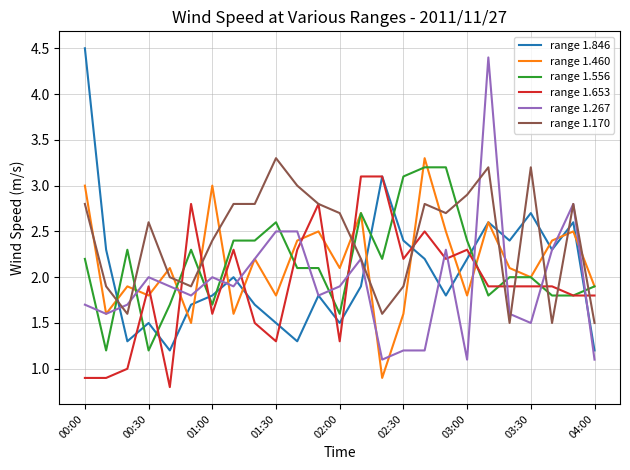

Which series ends up on top after the final intersection of range 1.460 and range 1.170?

range 1.460